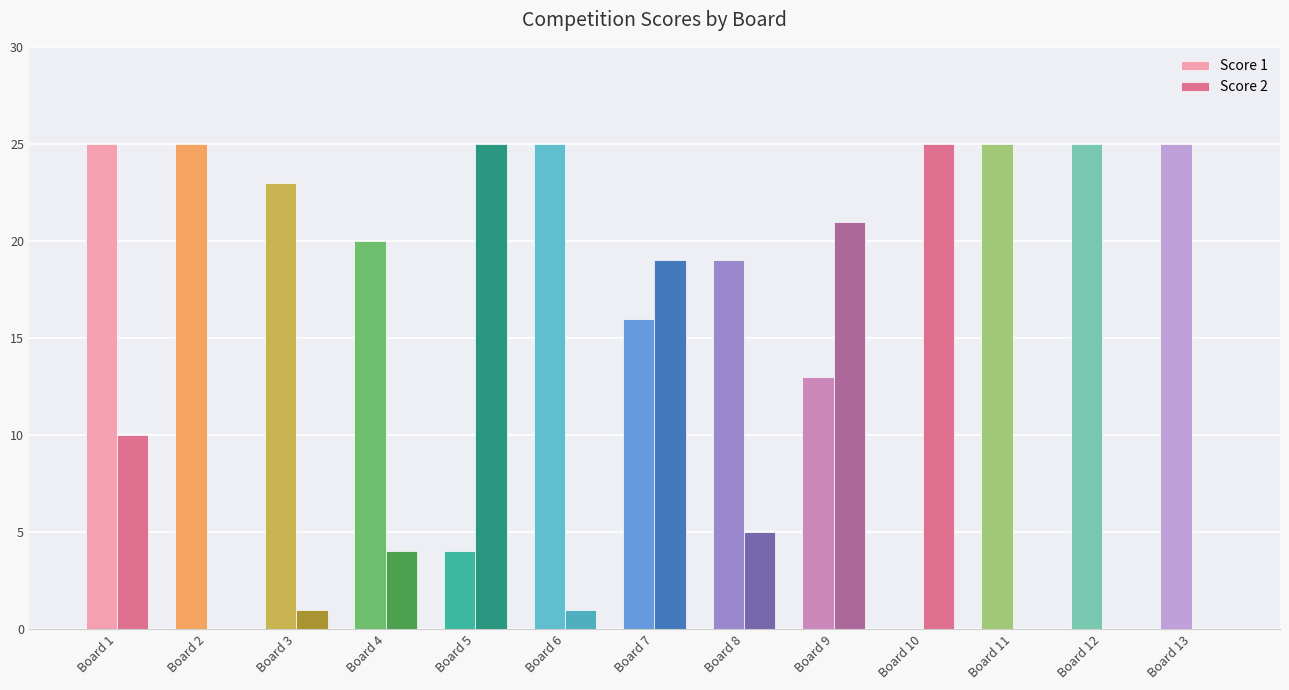

What is the greatest value displayed?

25